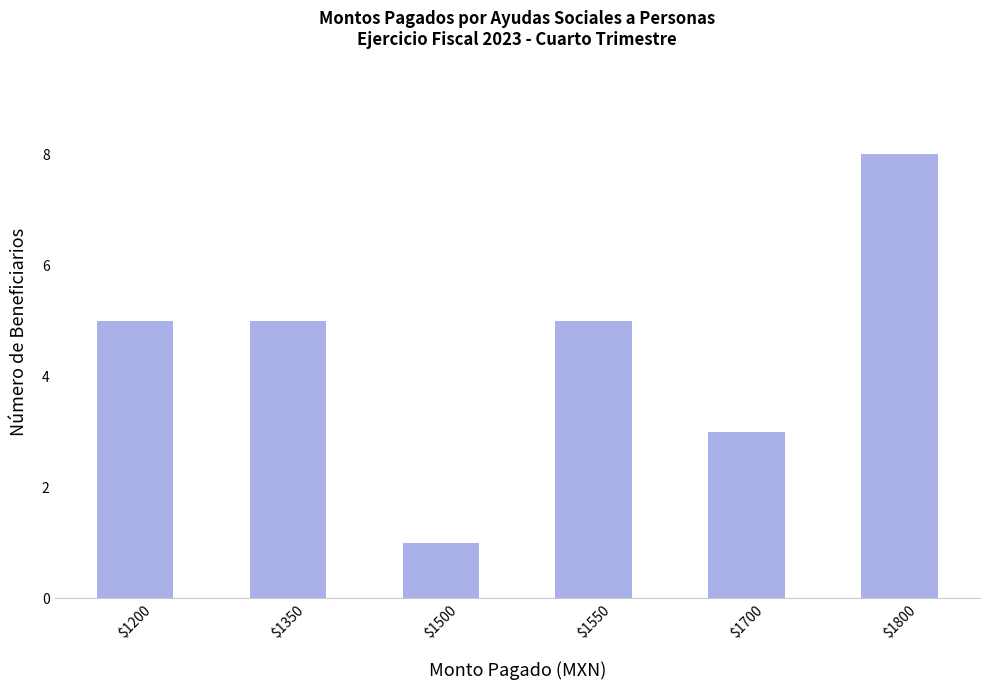

What is the sum of the values at $1550 and $1350?

10